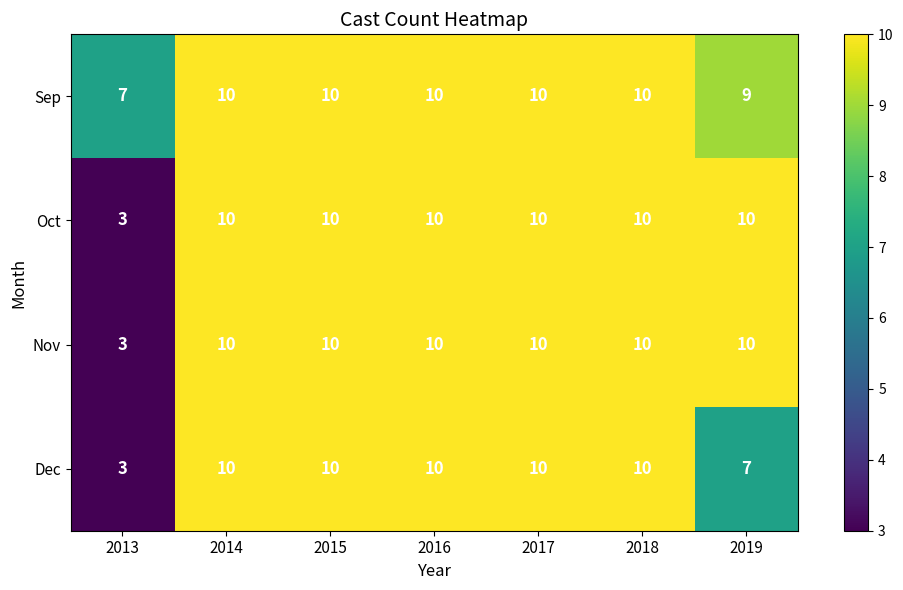

The value of Nov at 2017 is 4. True or false?

False